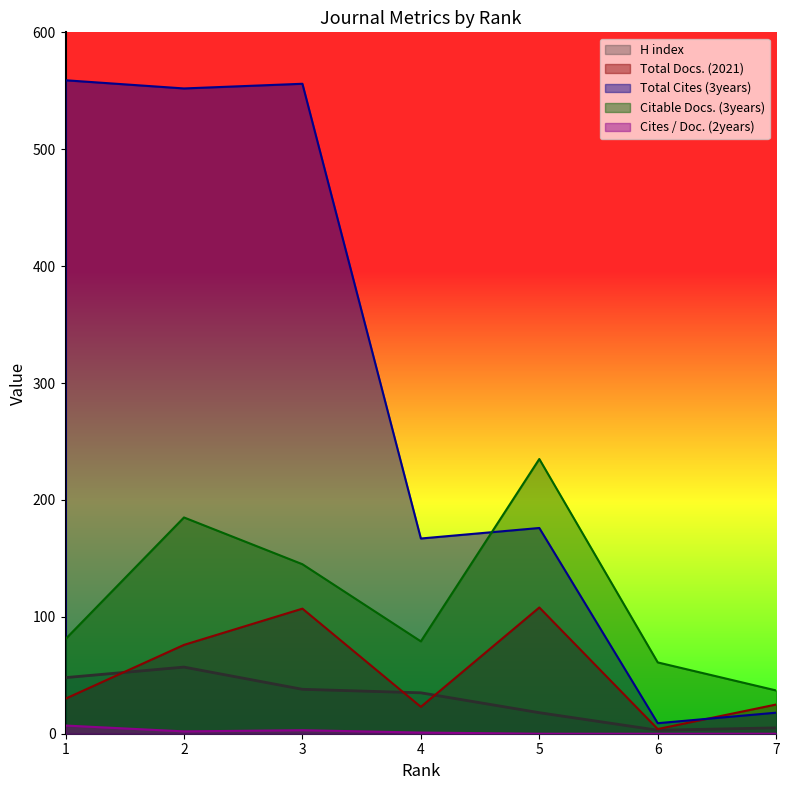

Between 4 and 7, which series saw the biggest shift?

Total Cites (3years)